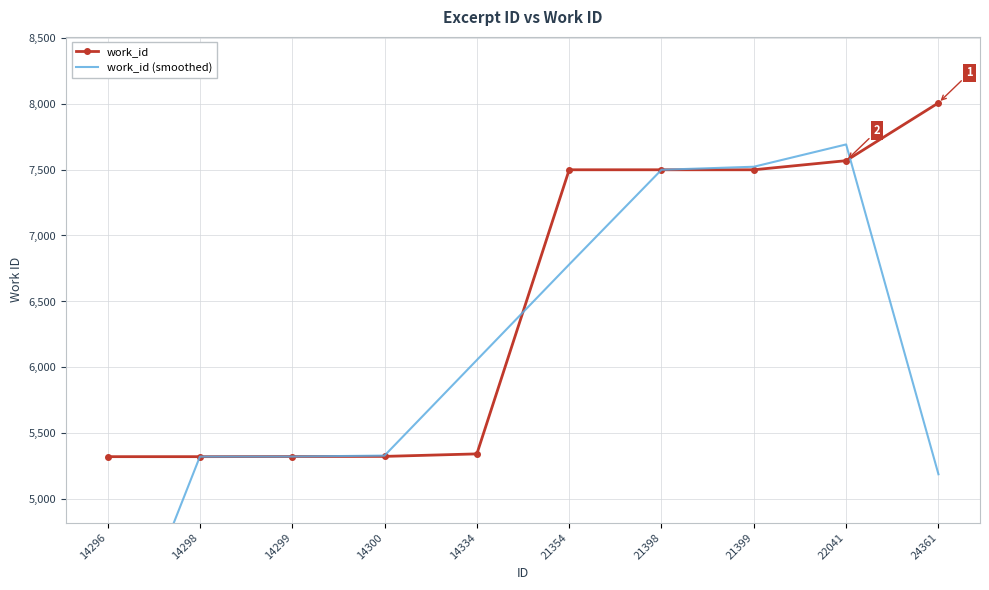

True or false: work_id has more than 0 points higher than both neighbors.

False